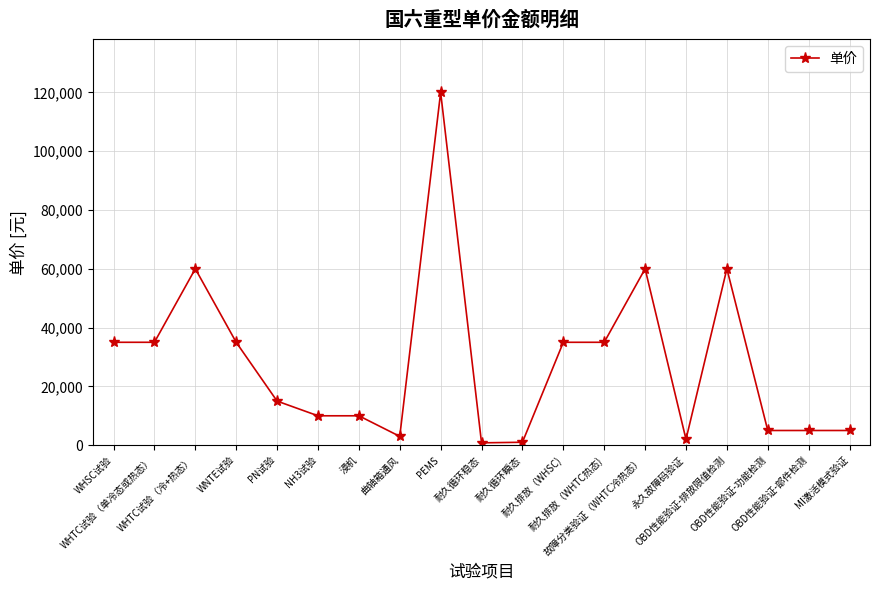

Is it true that the value at OBD性能验证-部件检测 is 5000?

True